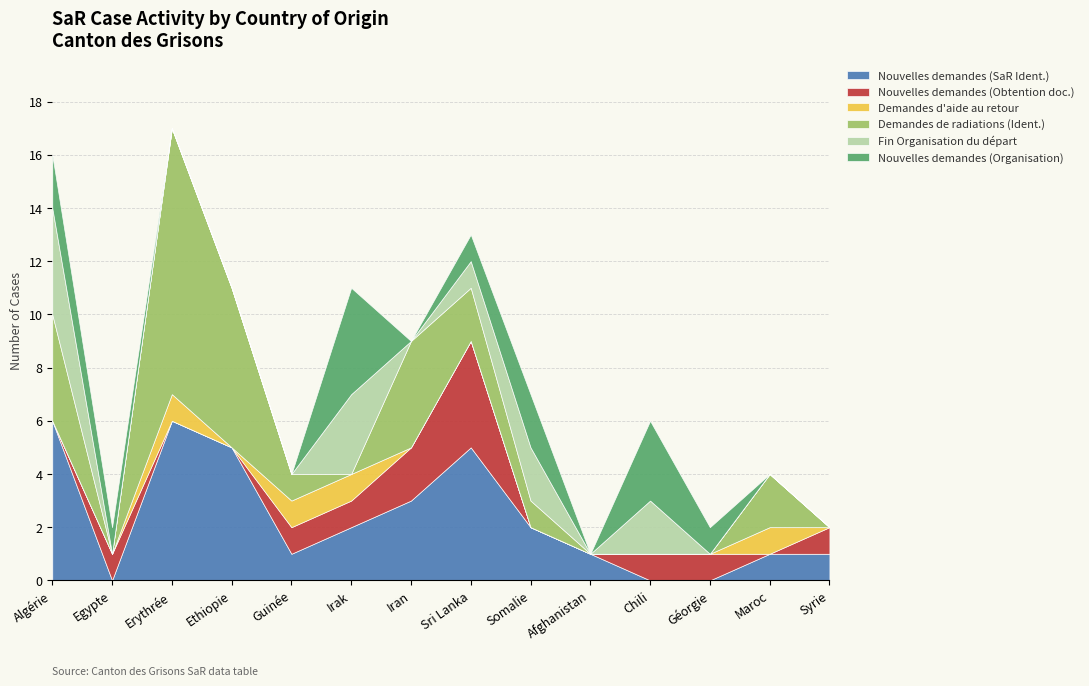

What is the difference between the maximum and minimum values in the Demandes d'aide au retour series?

1